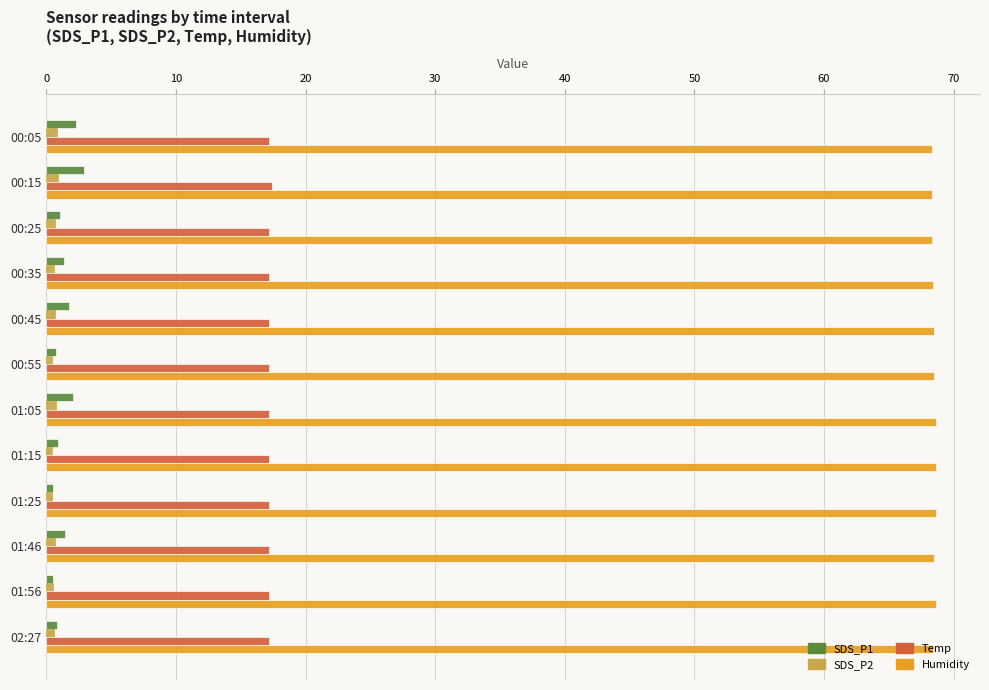

Which series has the widest spread of values?

SDS_P1